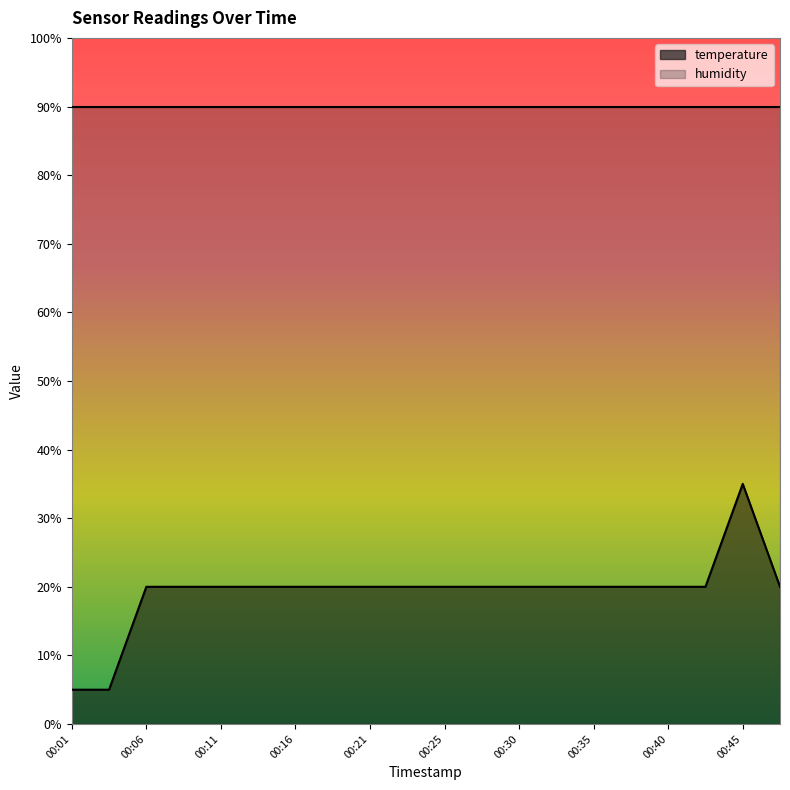

Which label corresponds to the largest value in the chart?

00:45